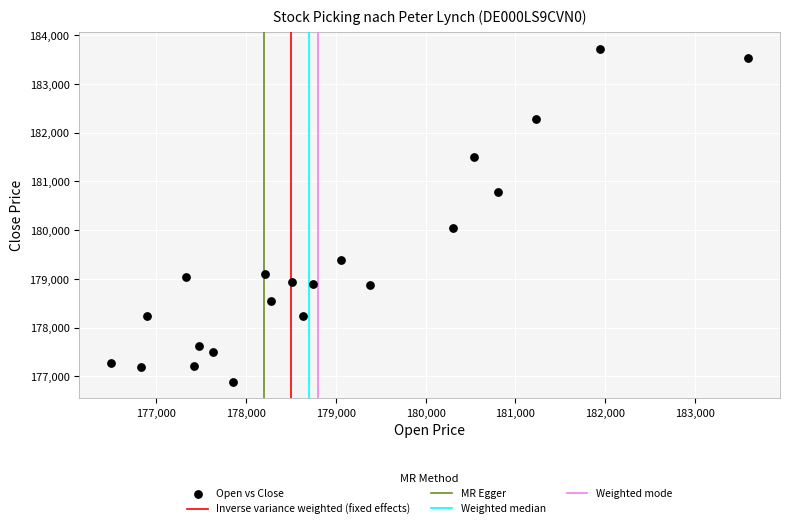

What is the range of Y values (max minus min)?

6822